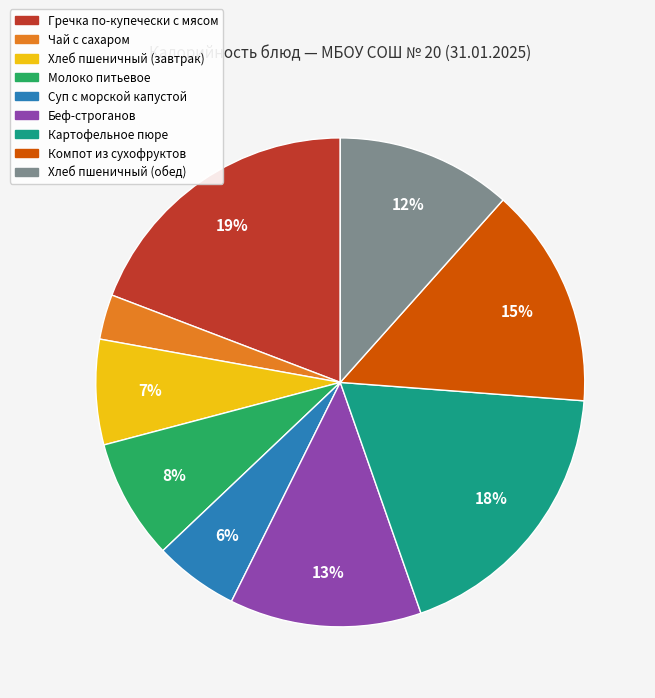

True or false: Хлеб пшеничный (завтрак) accounts for 7% of the total.

True